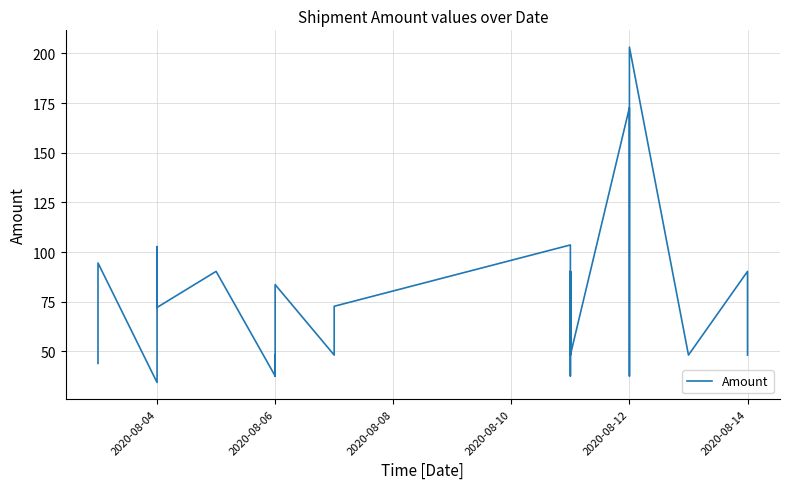

What is the minimum value shown in the chart?

34.4